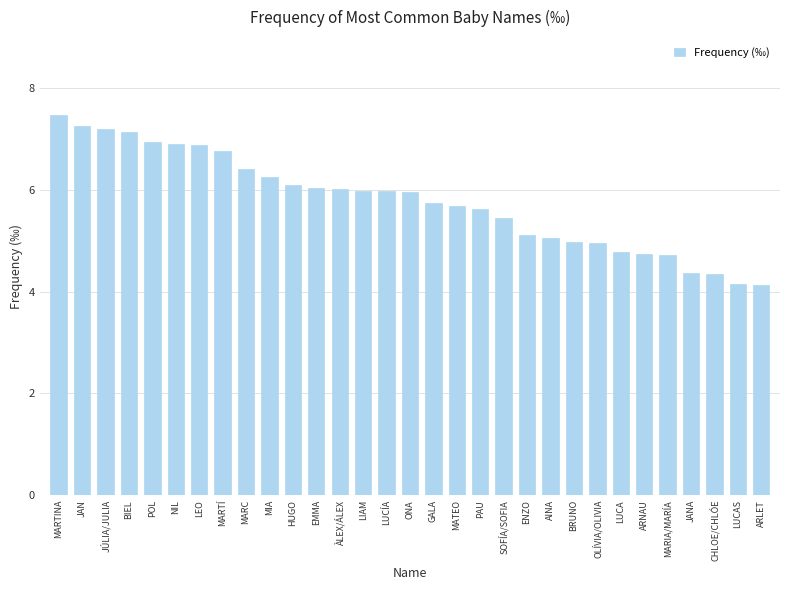

Which has a higher value, ONA or OLÍVIA/OLIVIA?

ONA